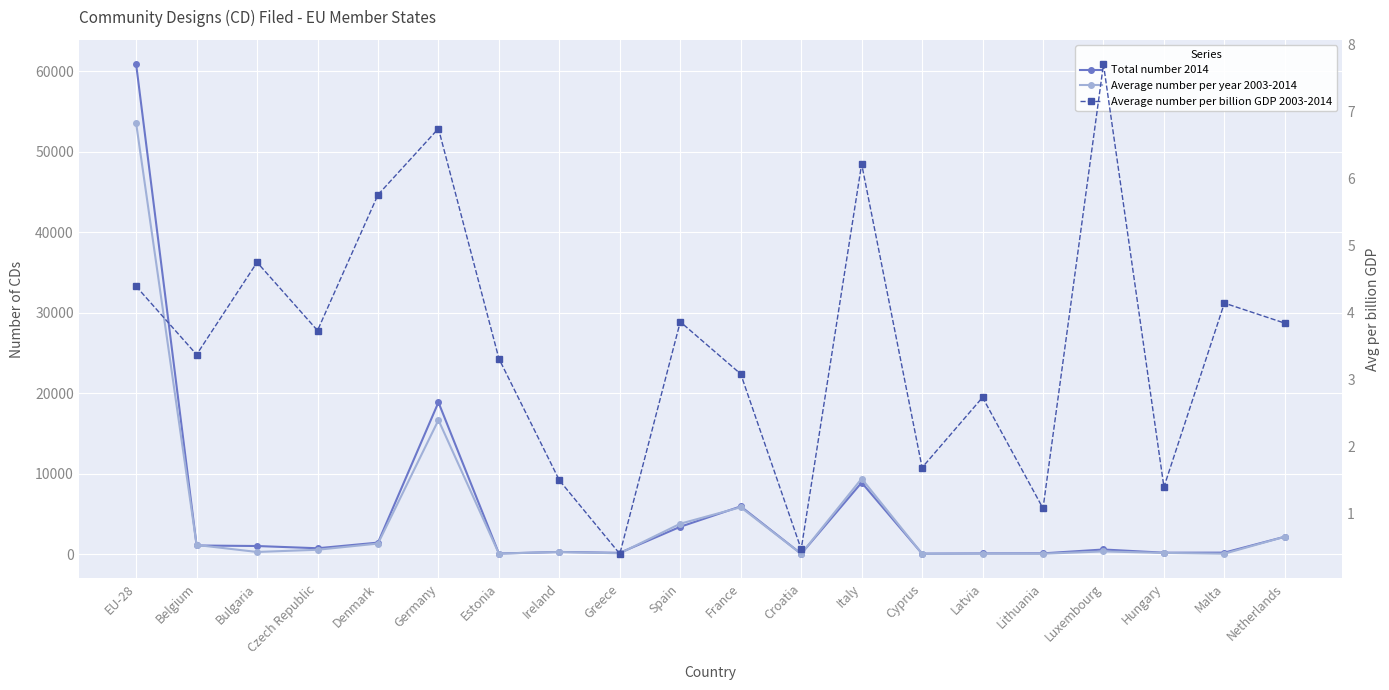

The value of Total number 2014 at Germany is 18848.0. True or false?

True